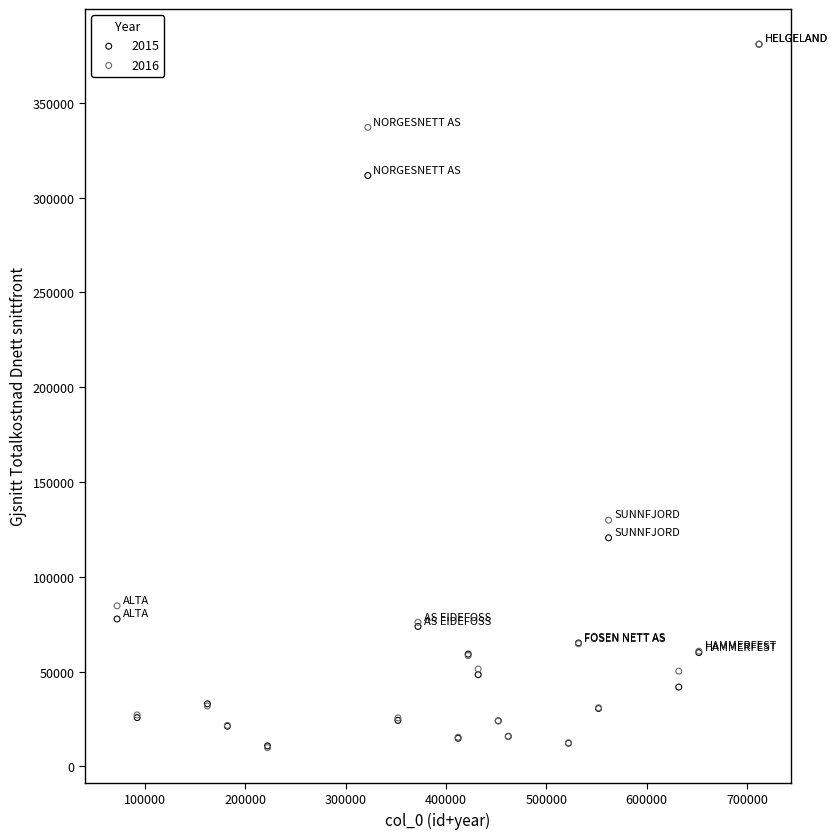

What are all the series names shown in the legend?

2015, 2016